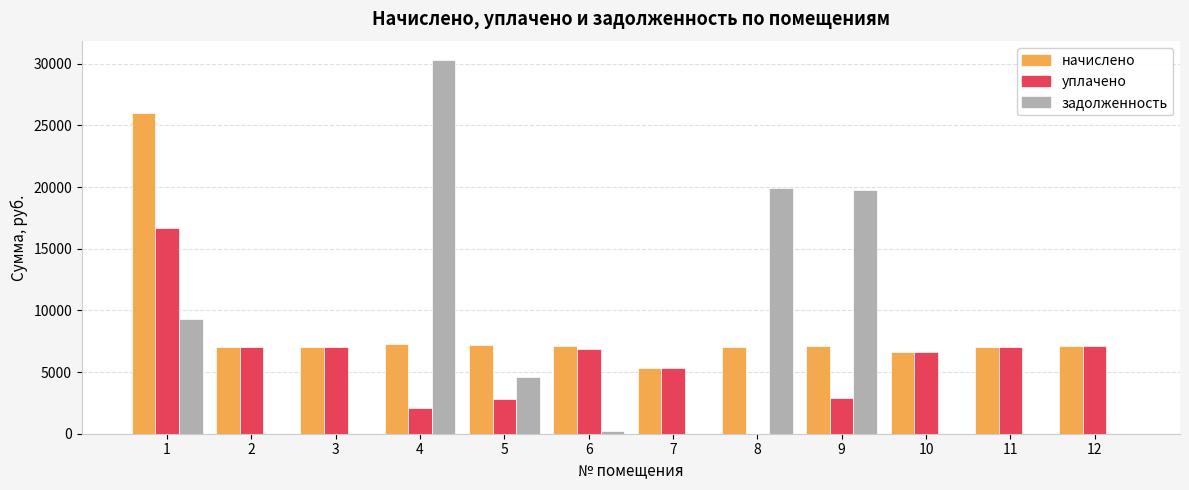

Which series has the largest total across all categories?

начислено